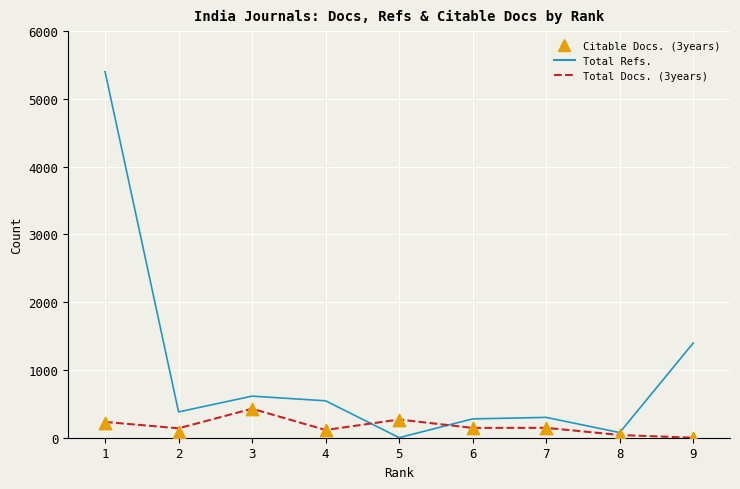

What is the total value across all series at 4?

773